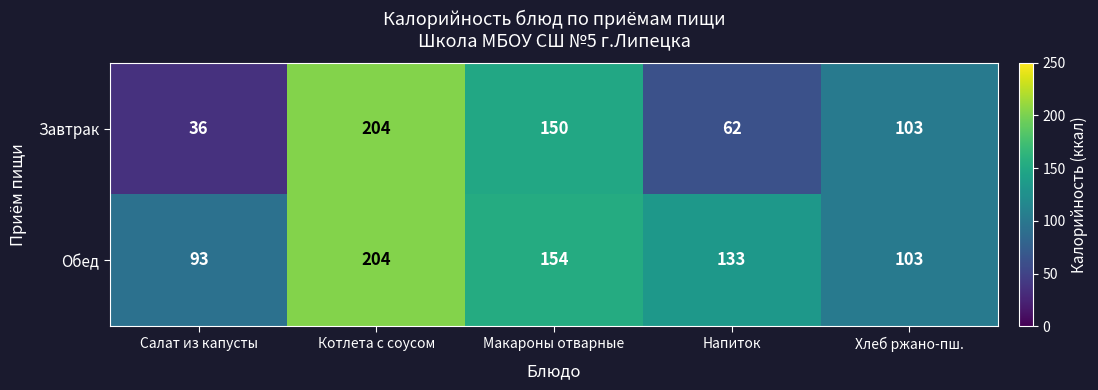

Rank the series at Напиток from lowest to highest value.

Завтрак, Обед